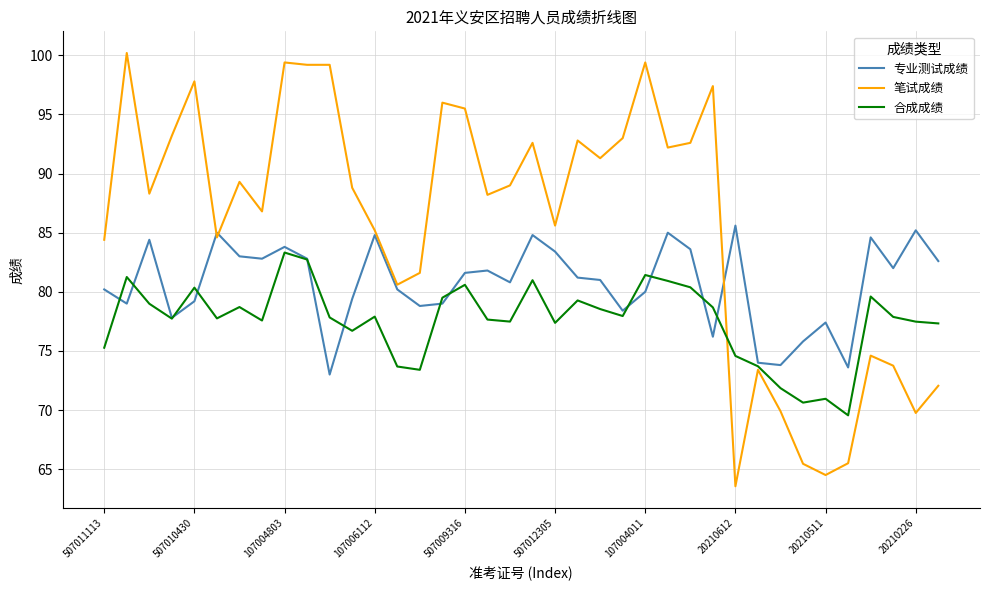

At how many categories does at least one series exceed 92?

15